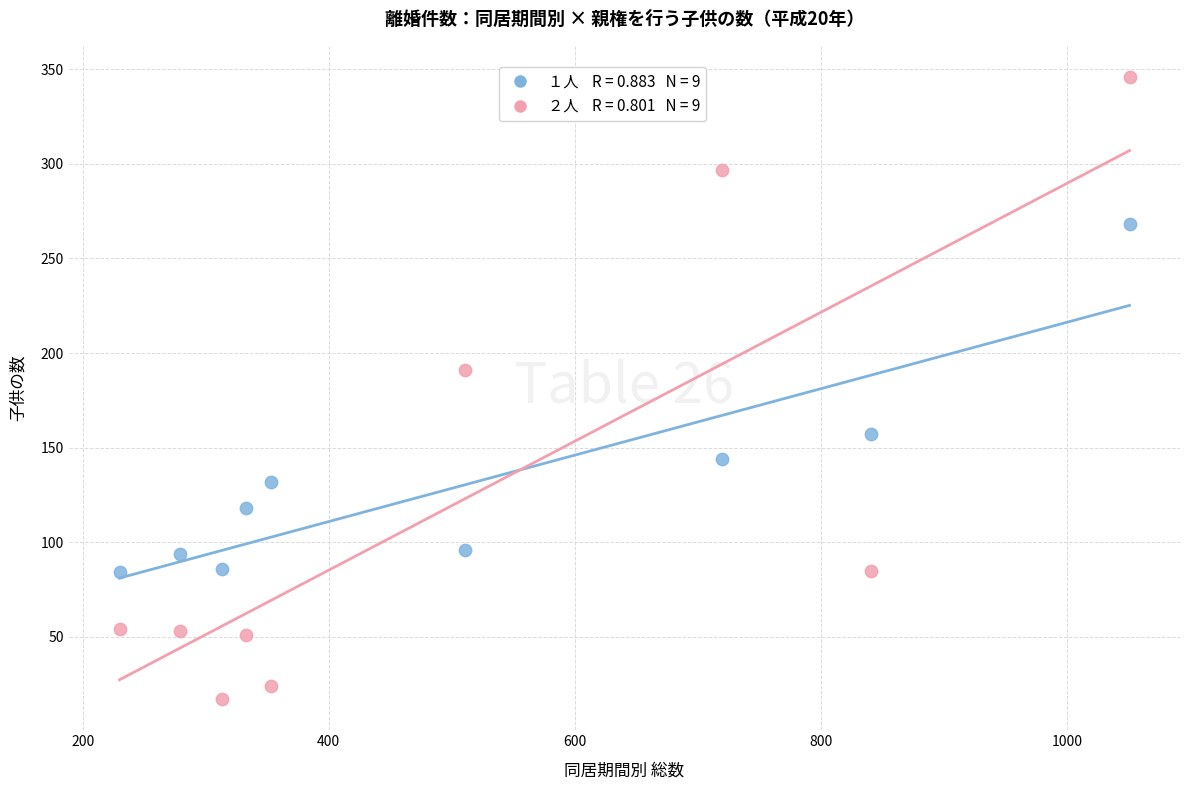

Across all data points, what is the range of Y values (max minus min)?

329